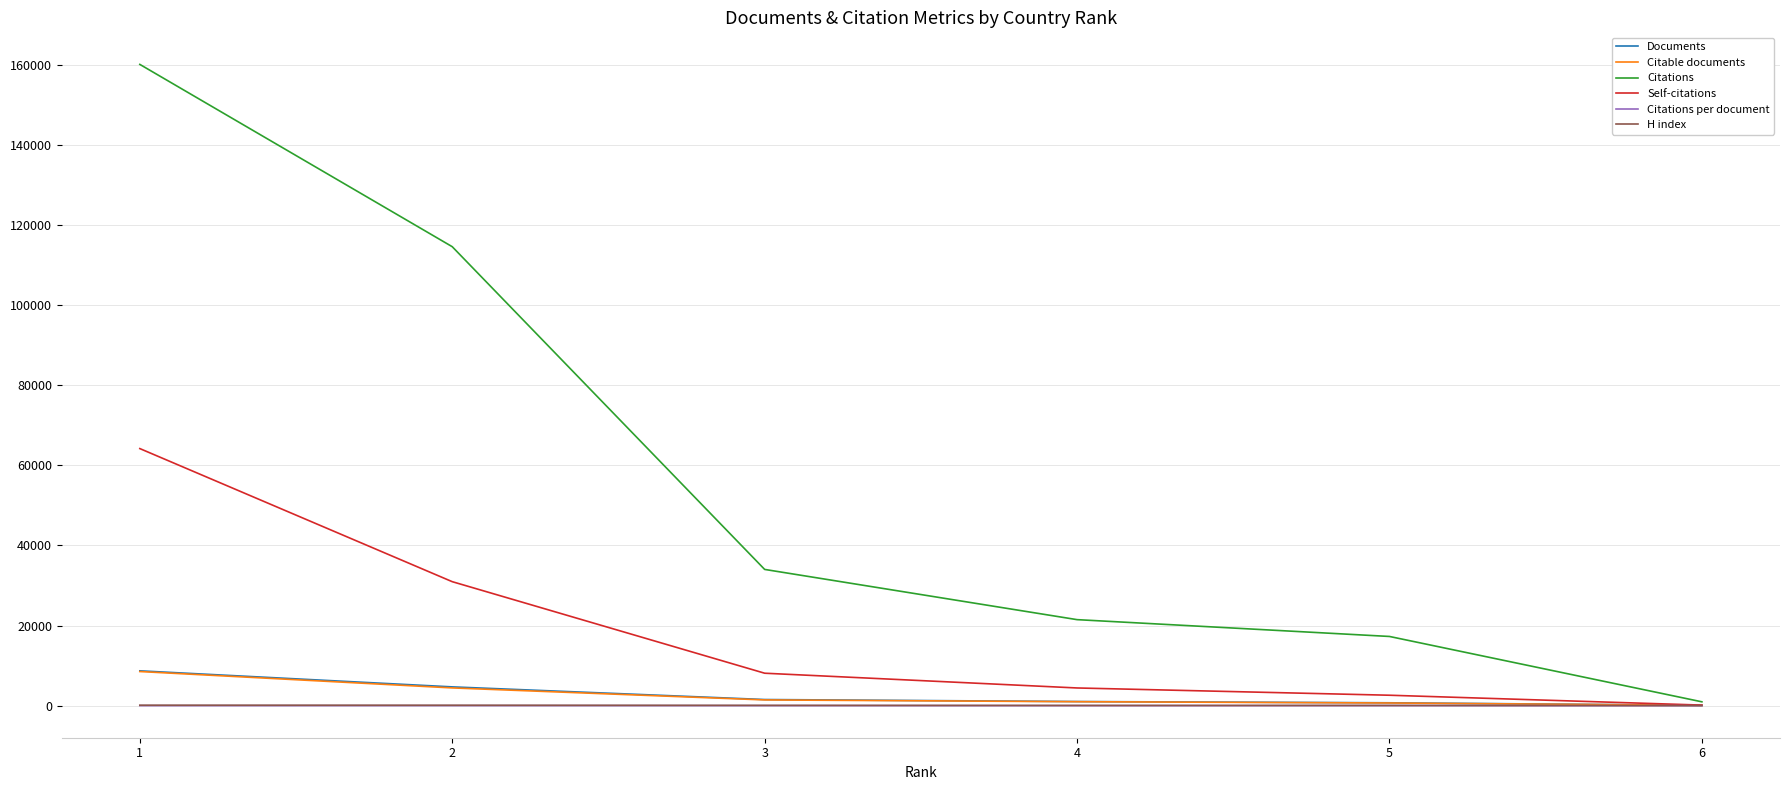

At which label does H index first exceed 83?

1